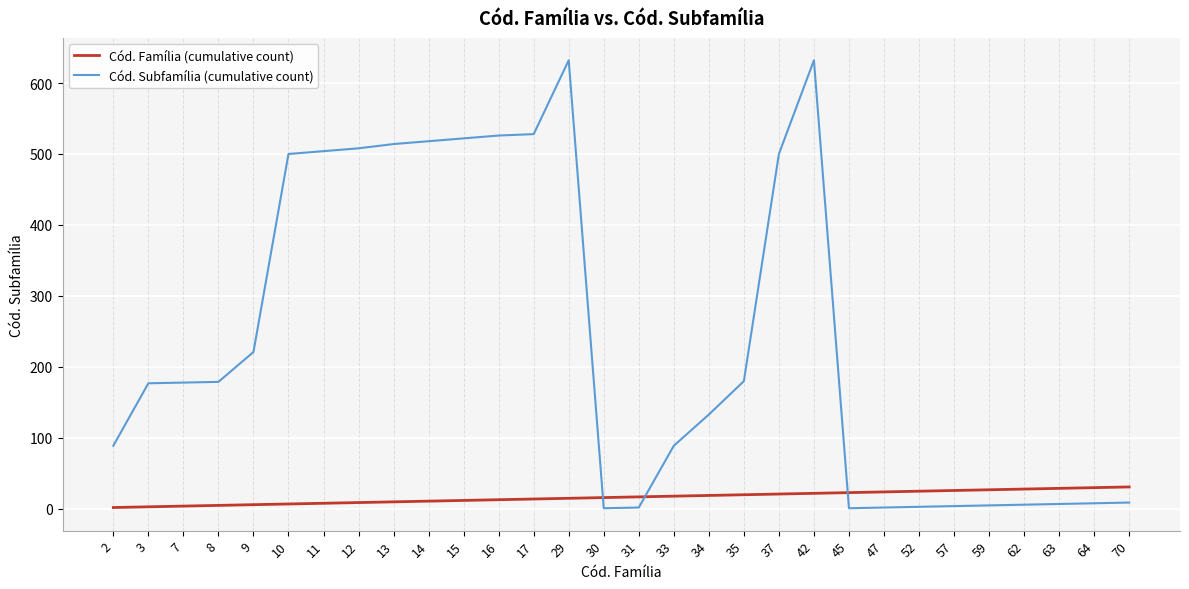

Does the chart display data point markers on the line(s)?

No